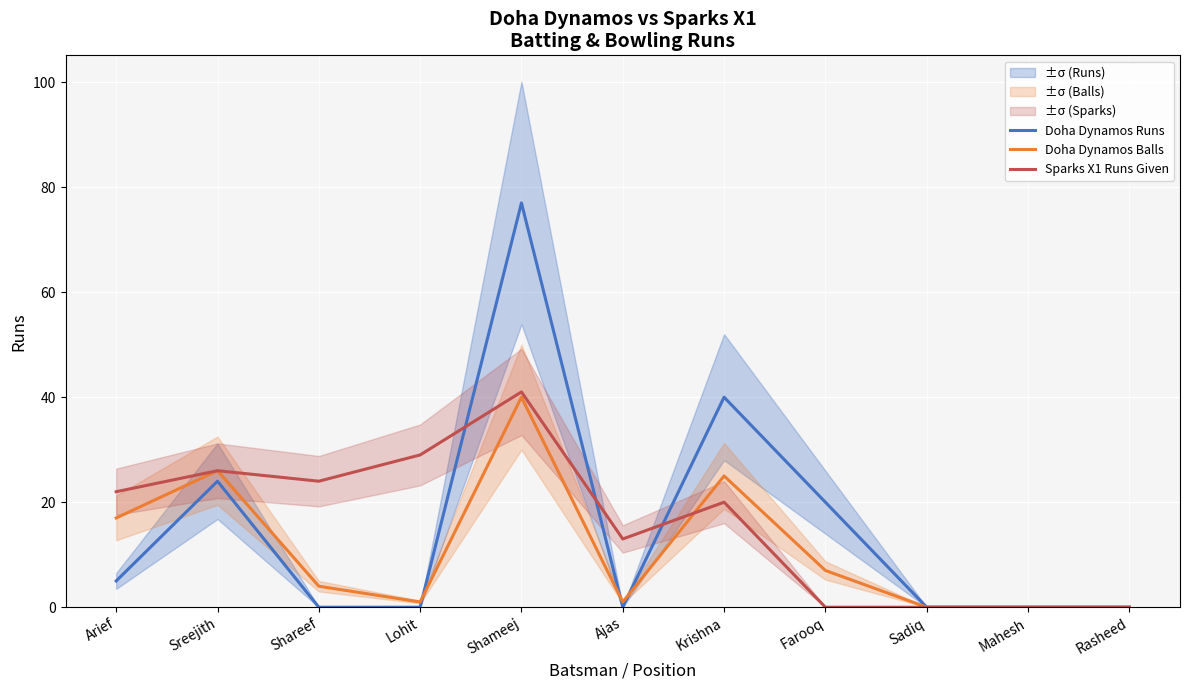

Where does the Doha Dynamos Balls series first go above 4?

Arief